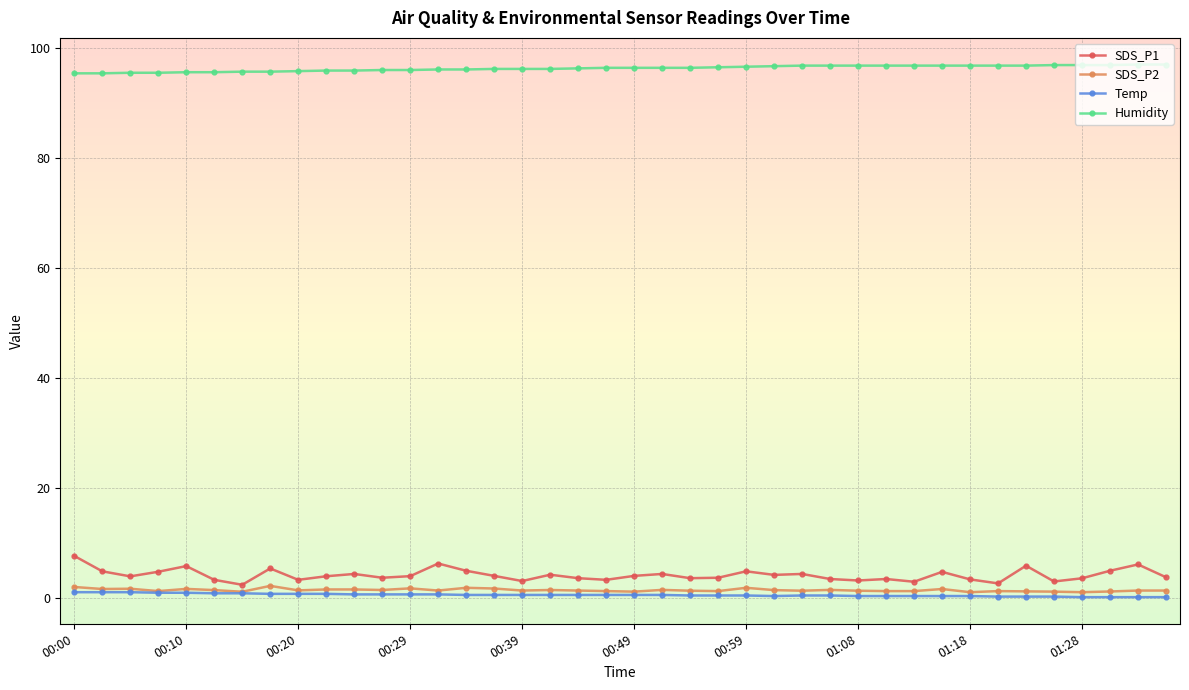

What is the value of the SDS_P2 point at the 40th from the left?

1.3